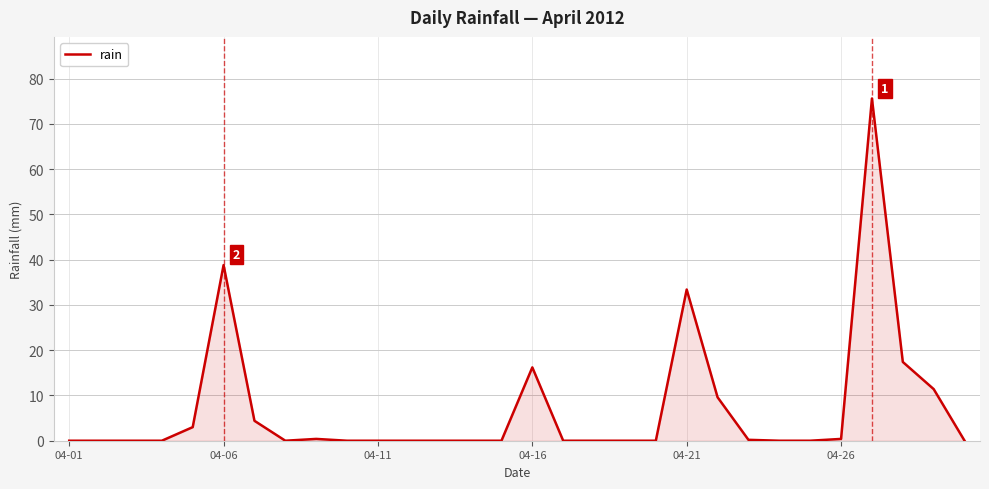

What is the maximum value shown in the chart?

75.6